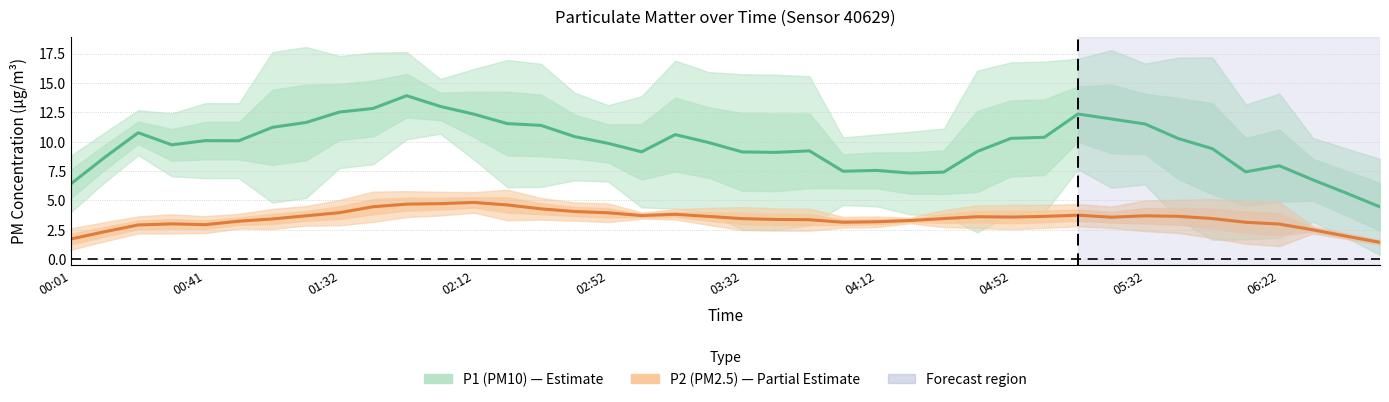

True or false: P1 (PM10) and P2 (PM2.5) cross at least once.

False